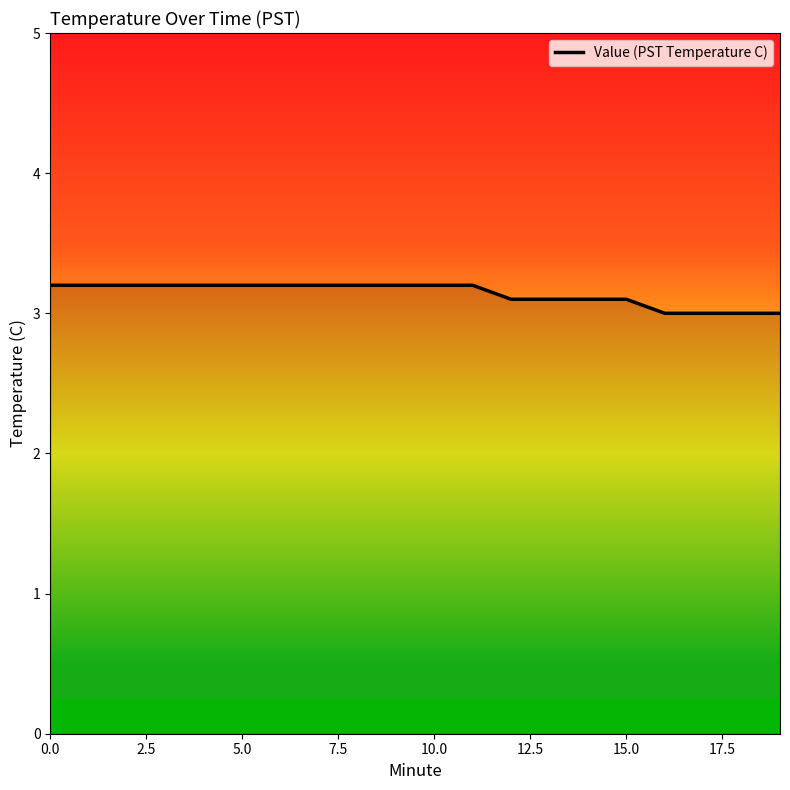

Reading left to right, list all the values displayed in this chart.

3.2	3.2	3.2	3.2	3.2	3.2	3.2	3.2	3.2	3.2	3.2	3.2	3.1	3.1	3.1	3.1	3.0	3.0	3.0	3.0